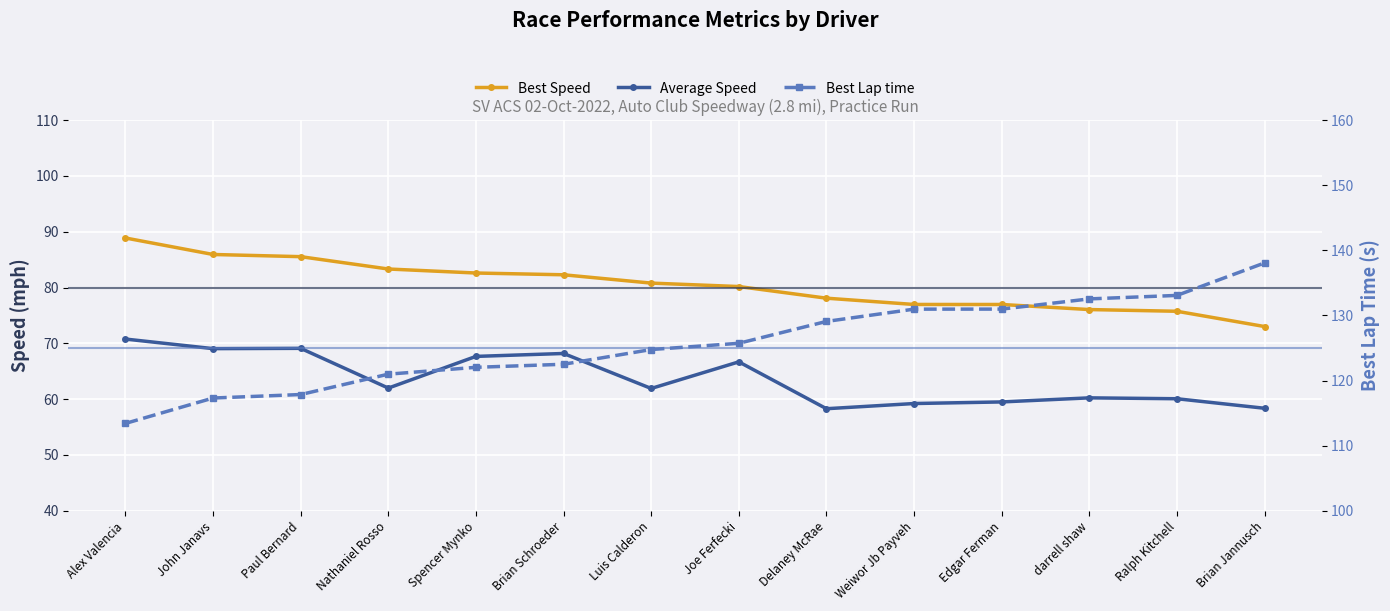

Where is Best Speed nearest to the value 80?

Joe Ferfecki